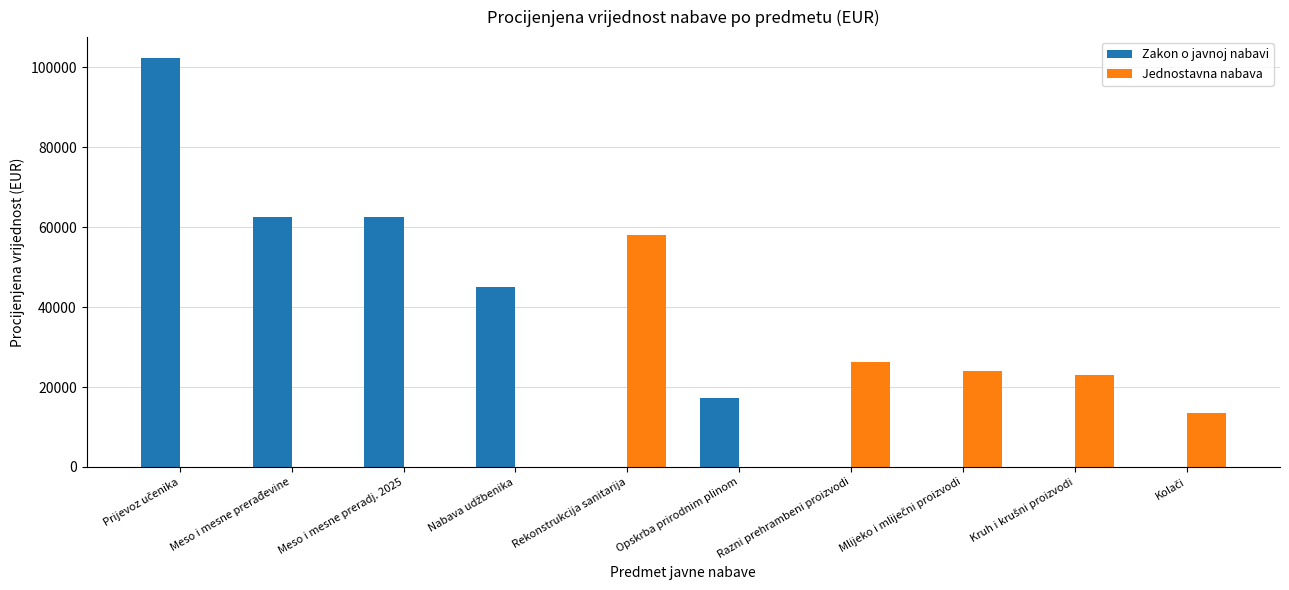

What is the sum of all Jednostavna nabava values?

144750